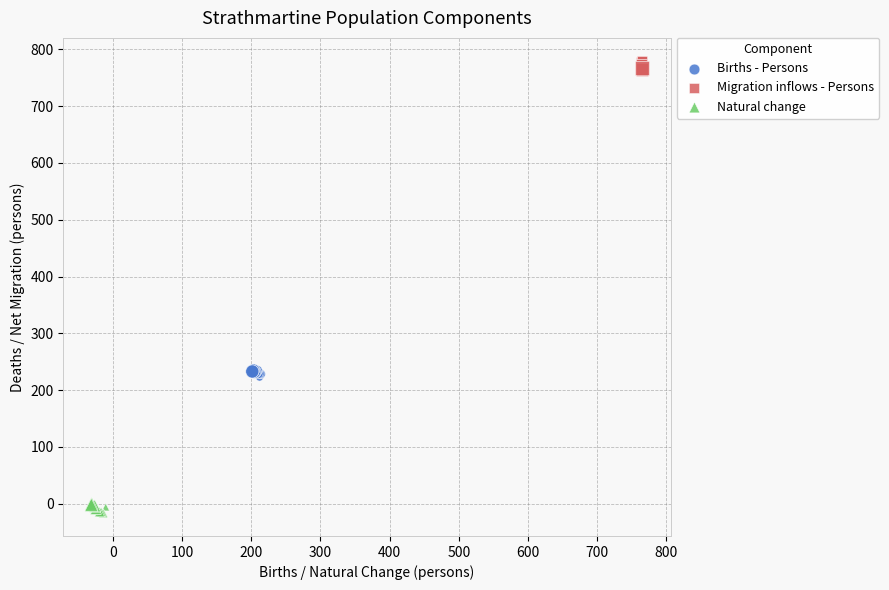

Which series reaches the minimum Y coordinate?

Natural change